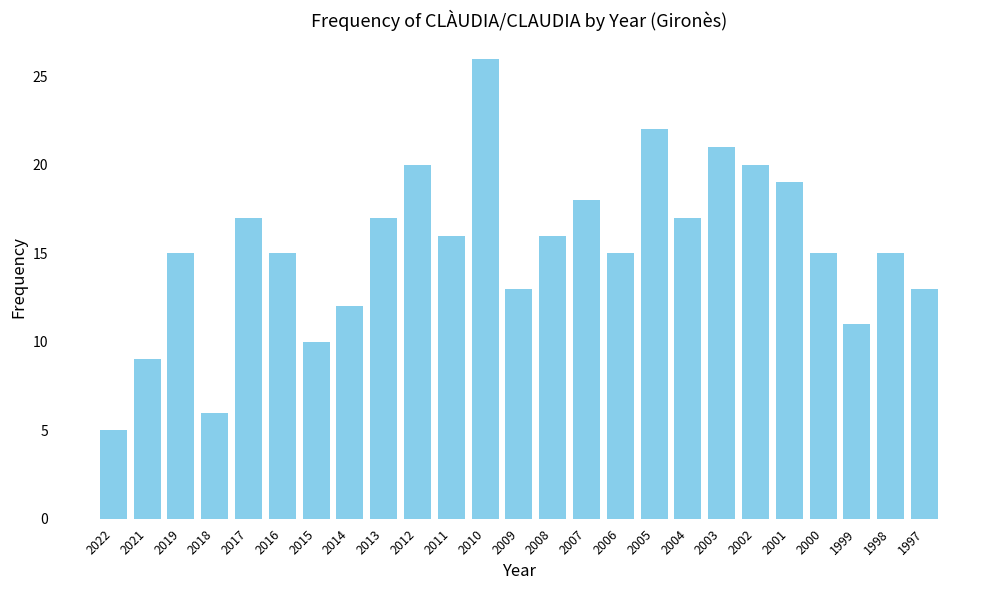

Is it true that the value at 1999 is 11?

True